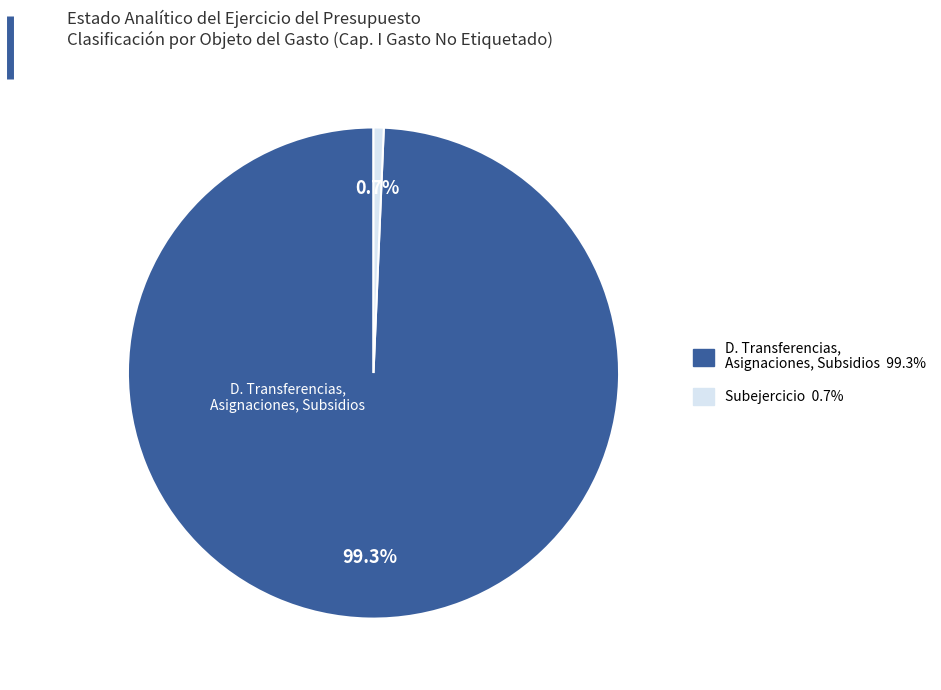

How many segments does this pie chart have?

2